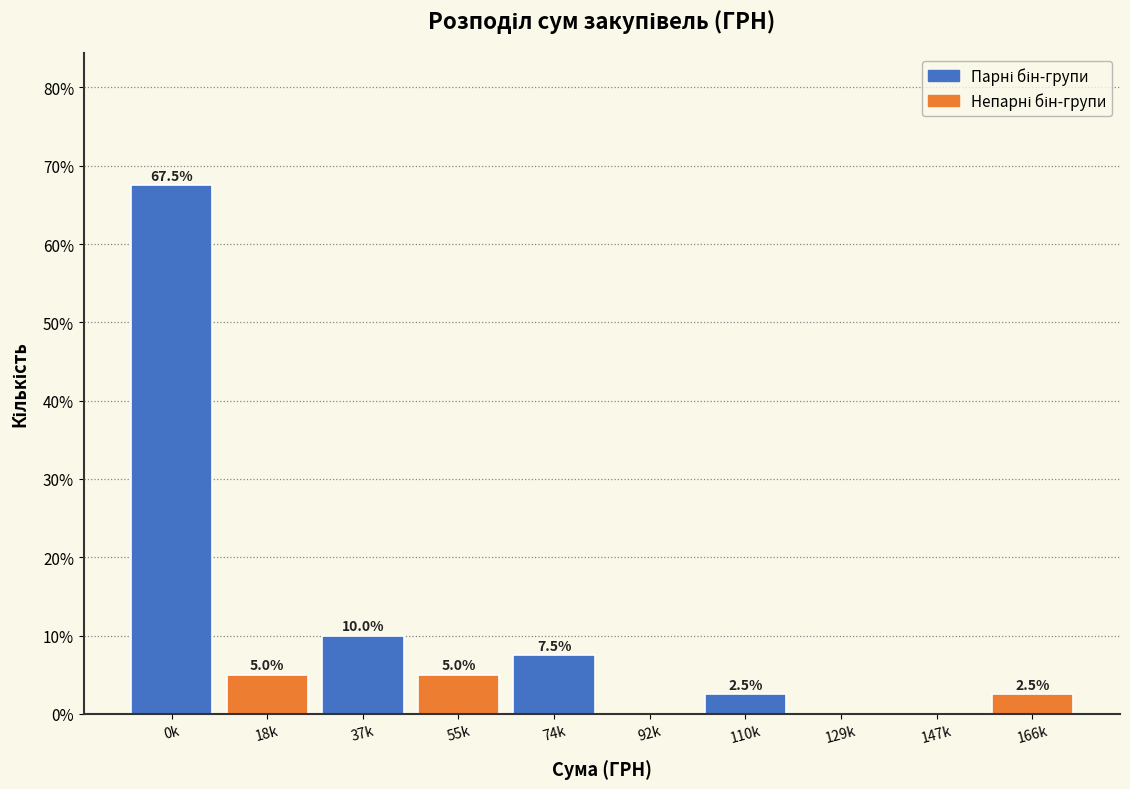

Reading left to right, list all the values displayed in this chart.

0k=67.5	18k=5.0	37k=10.0	55k=5.0	74k=7.5	92k=0.0	110k=2.5	129k=0.0	147k=0.0	166k=2.5